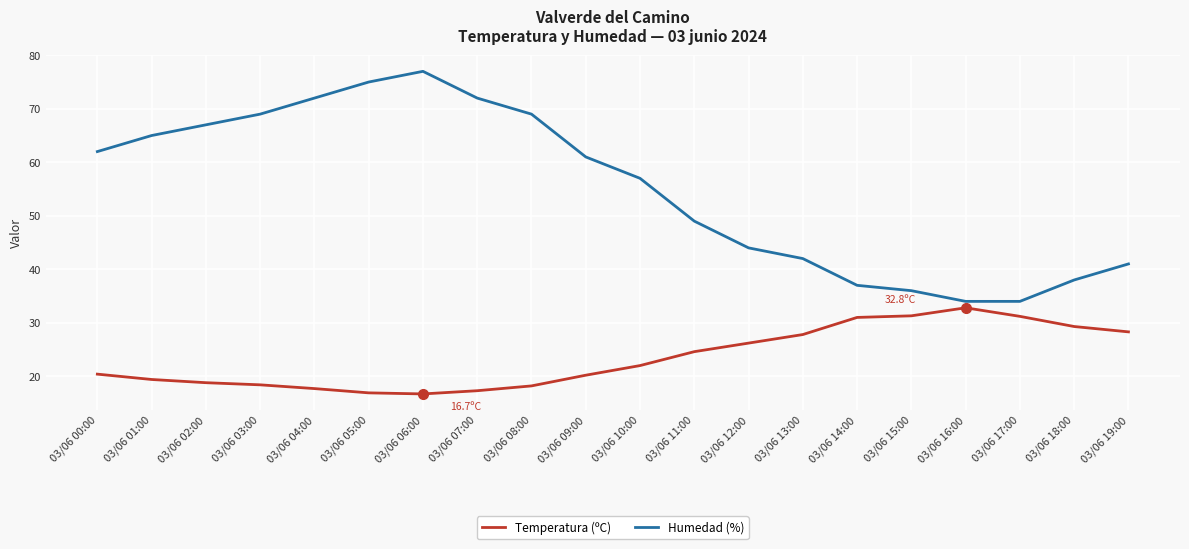

At which category is the sum across all series the highest?

03/06 06:00